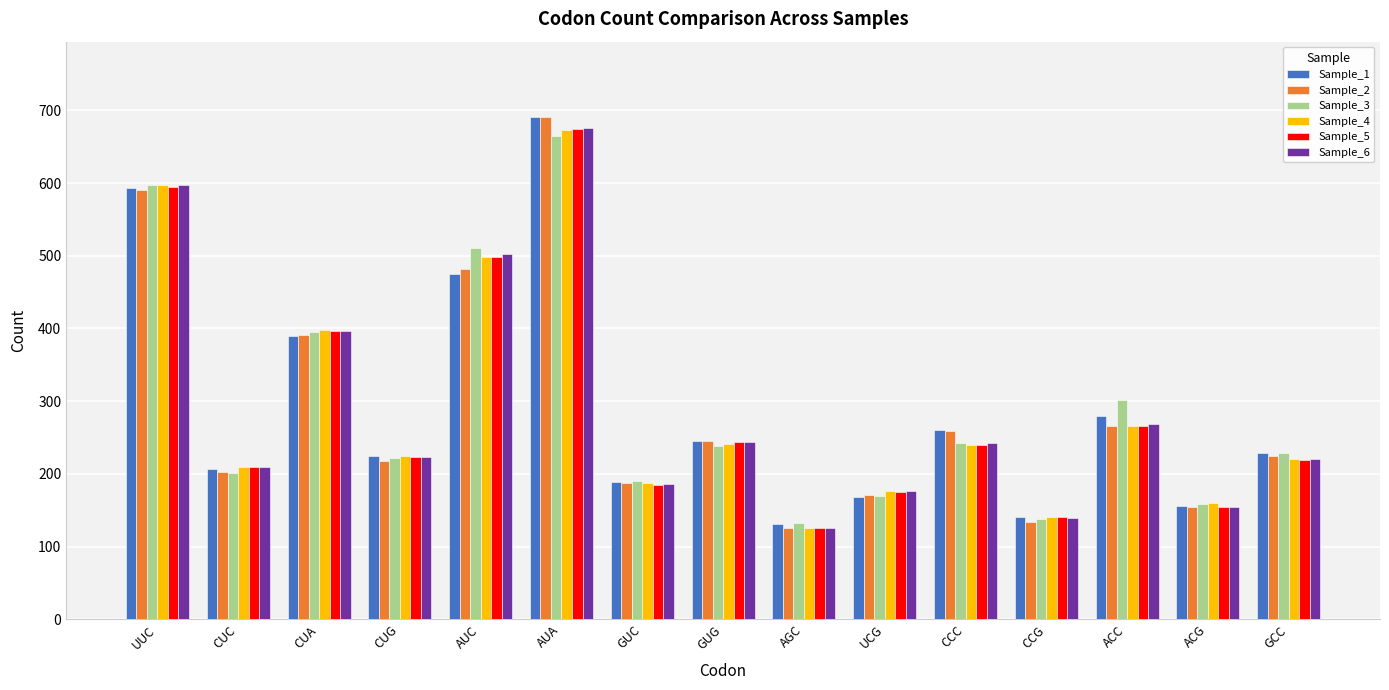

What is the total value across all series at AGC?

765